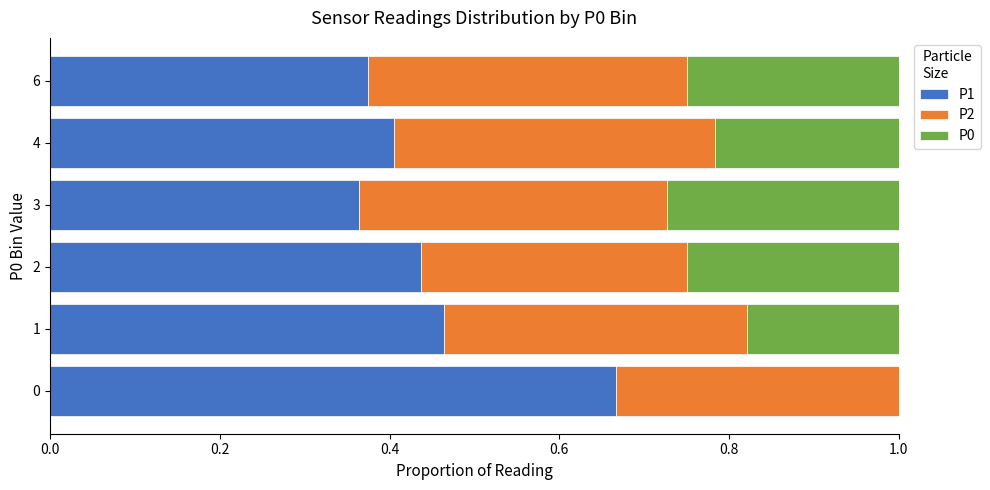

Is it true that P1 equals 0.5 at 3?

False